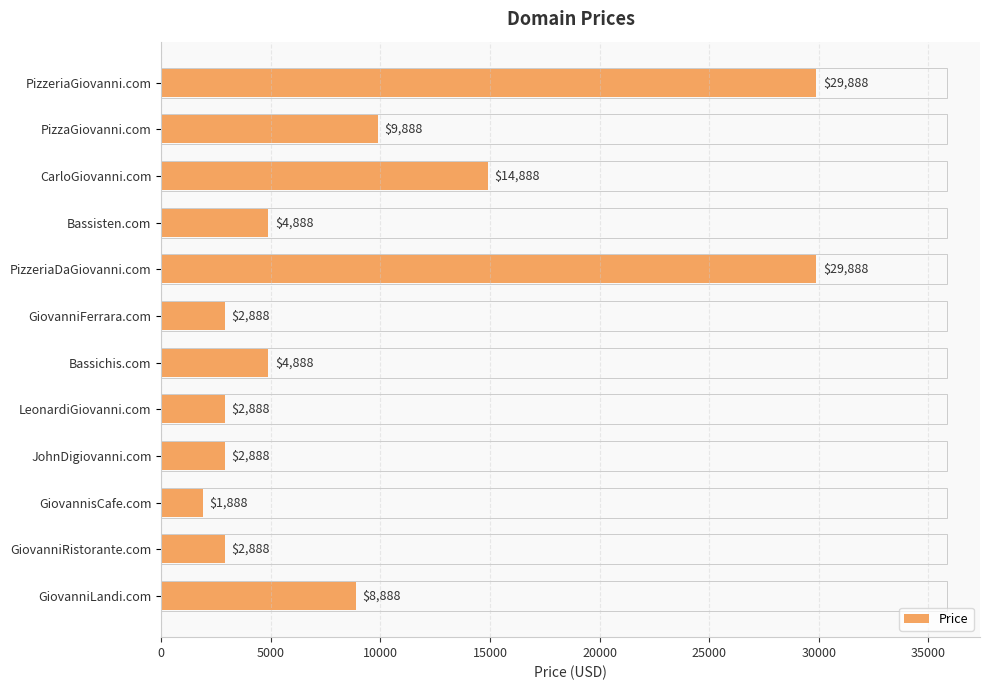

Approximately how many times larger is the value at CarloGiovanni.com compared to GiovanniLandi.com?

1.7